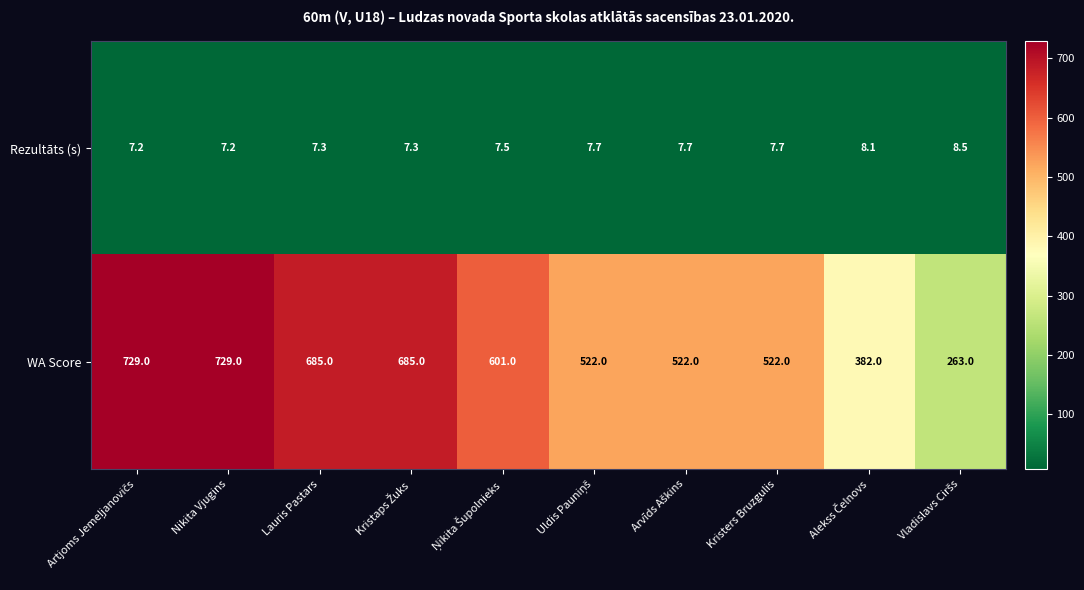

What is the minimum value shown in the chart?

7.2